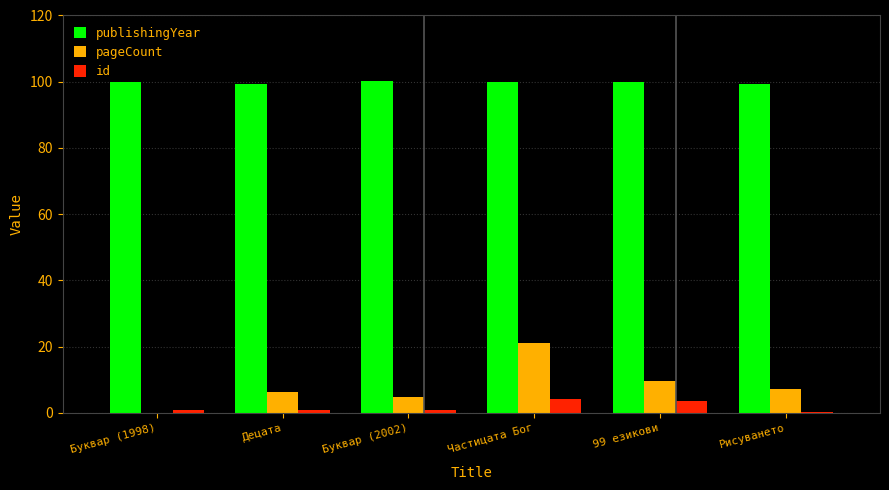

At which label is pageCount closest to 10?

99 езикови